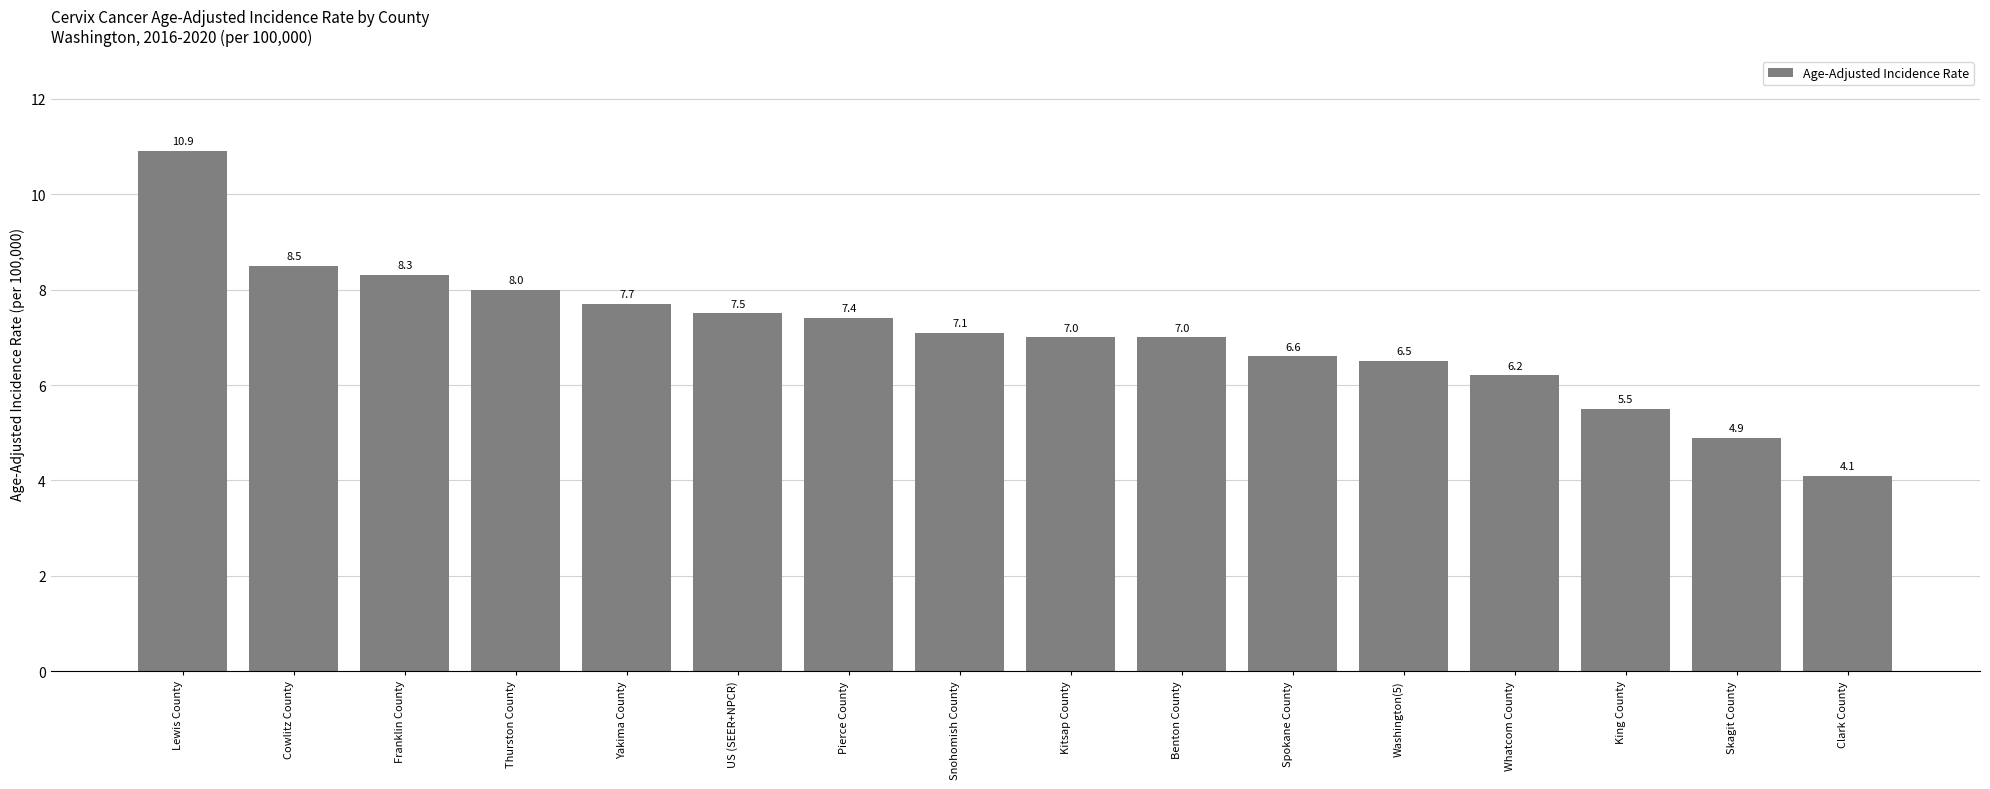

Which has a higher value, Snohomish County or Whatcom County?

Snohomish County